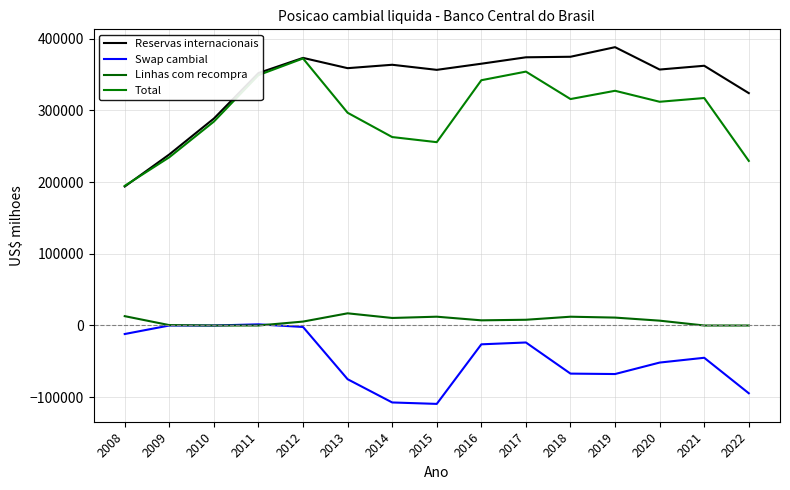

Reading right to left, list all the values displayed in this chart.

Reservas internacionais: 2022=324000.0	2021=362170.0	2020=356900.0	2019=388092.4	2018=374714.8	2017=373972.0	2016=365016.2	2015=356463.7	2014=363550.6	2013=358807.6	2012=373147.5	2011=352012.1	2010=288574.6	2009=238519.5	2008=193783.4
Swap cambial: 2022=-94500.0	2021=-45000.0	2020=-51685.0	2019=-67676.7	2018=-67090.2	2017=-23684.1	2016=-26240.4	2015=-109310.5	2014=-107305.0	2013=-74902.6	2012=-2057.9	2011=1608.6	2010=0.0	2009=0.0	2008=-11877.6
Linhas com recompra: 2022=0.0	2021=0.0	2020=6750.0	2019=11025.0	2018=12250.0	2017=8000.0	2016=7205.0	2015=12275.0	2014=10500.0	2013=16986.0	2012=5466.0	2011=0.0	2010=0.0	2009=534.6	2008=13022.7
Total: 2022=229500.0	2021=317170.0	2020=311965.0	2019=327282.3	2018=315749.8	2017=354016.5	2016=342005.7	2015=255631.1	2014=262762.7	2013=296642.2	2012=372335.2	2011=349103.1	2010=284325.1	2009=234591.5	2008=194727.4